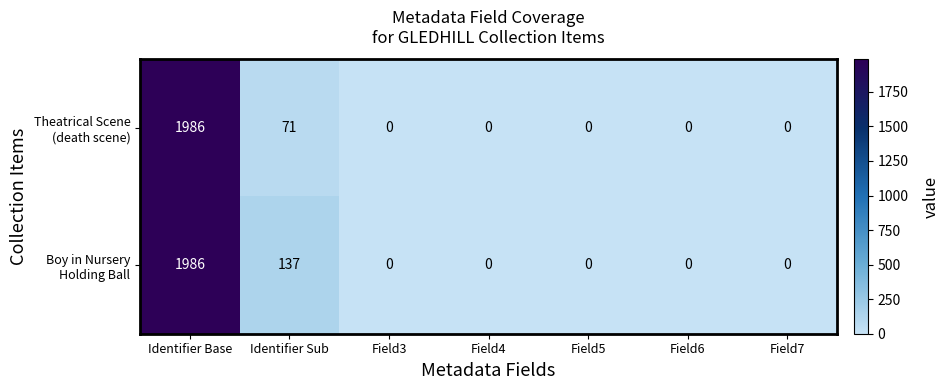

At which category is the sum across all series the highest?

Identifier Base